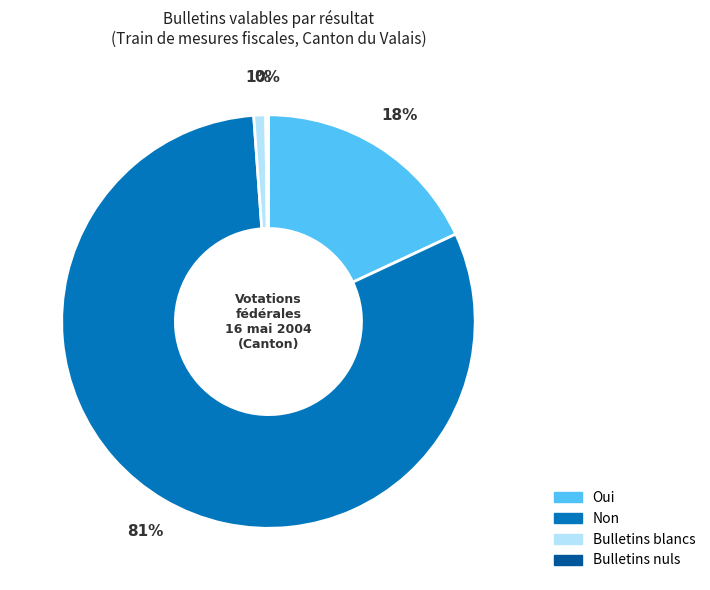

Does Non account for over 50% of the chart?

Yes